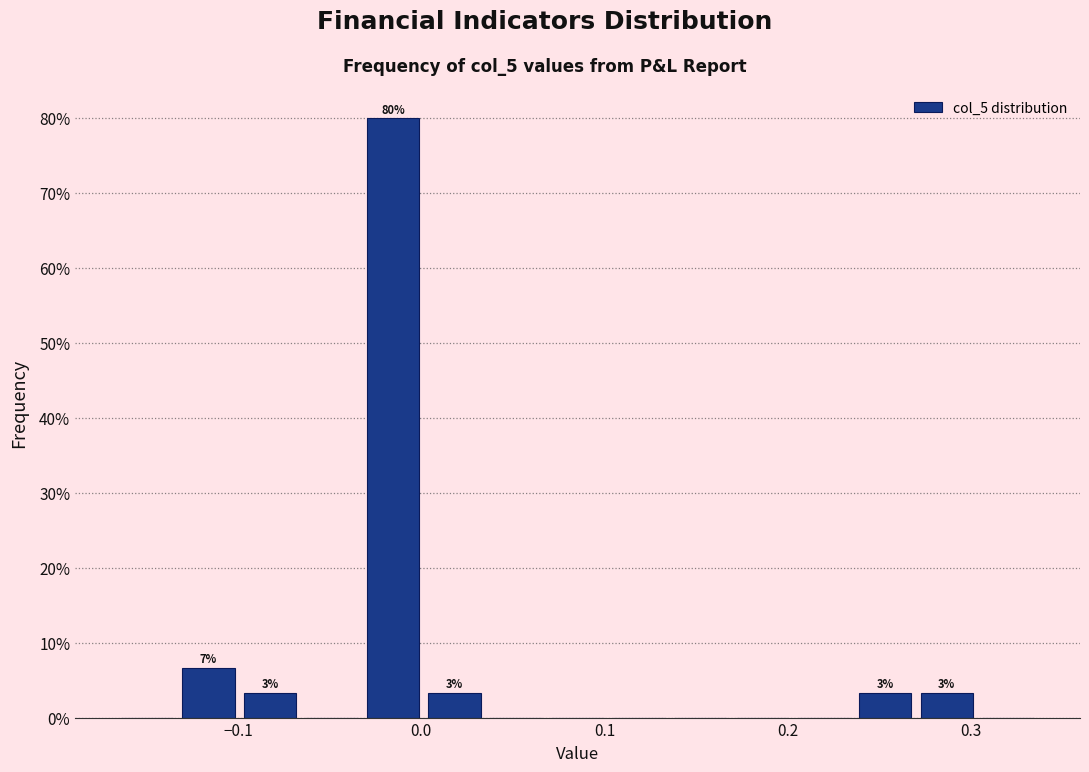

Around what value on the x-axis is the tallest bar? Give the approximate position of its centre, as read against the axis.

-0.02